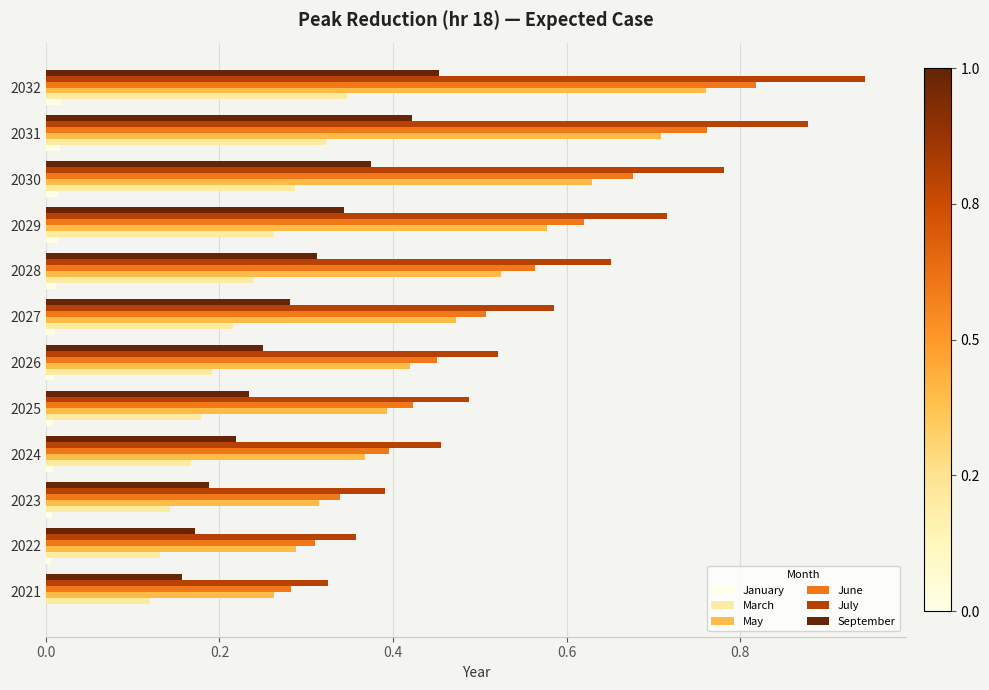

At which category is the sum across all series the highest?

2032